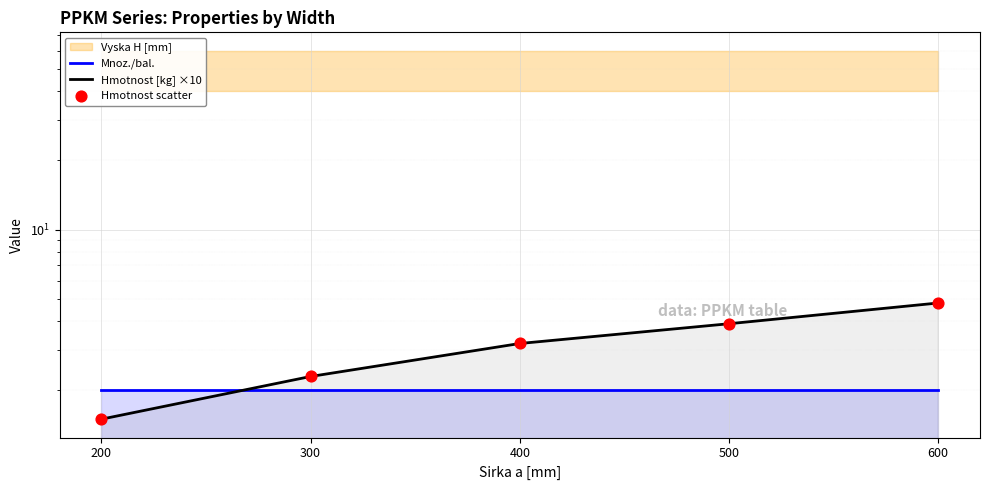

Which series contains the highest Y value?

Hmotnost [kg] ×10